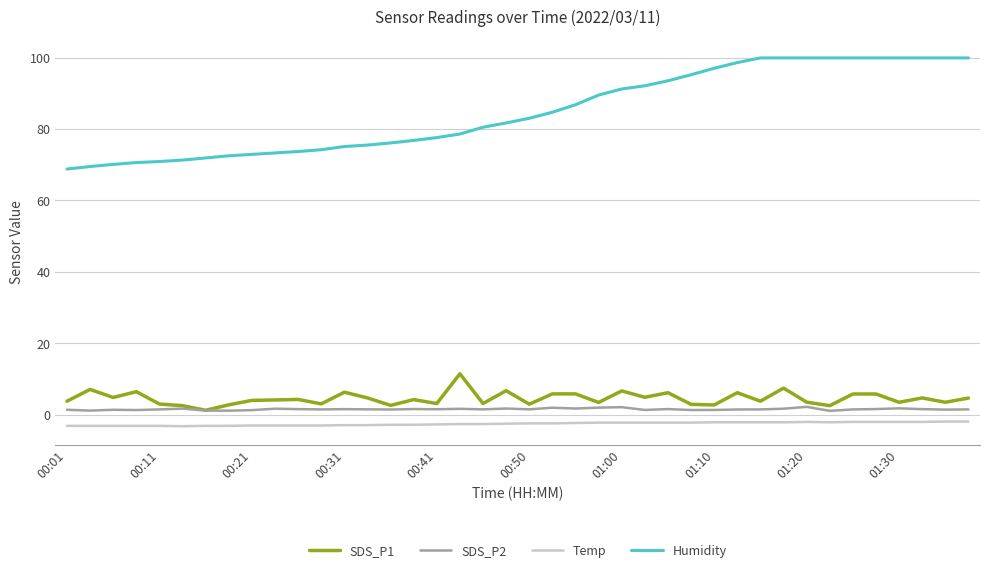

True or false: Humidity and Temp intersect in this chart.

False